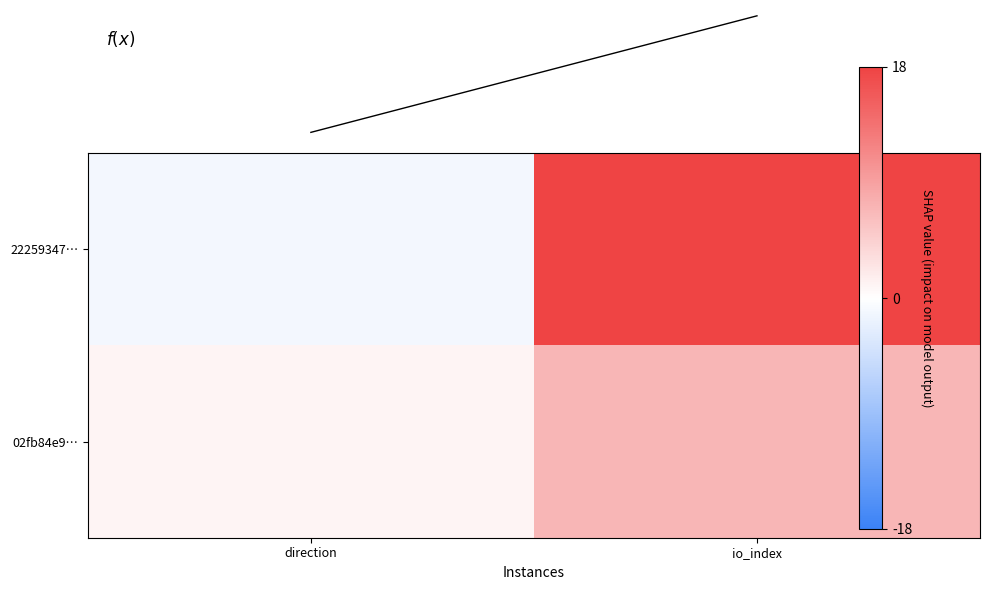

What is the difference between the highest and lowest values at direction?

2.0